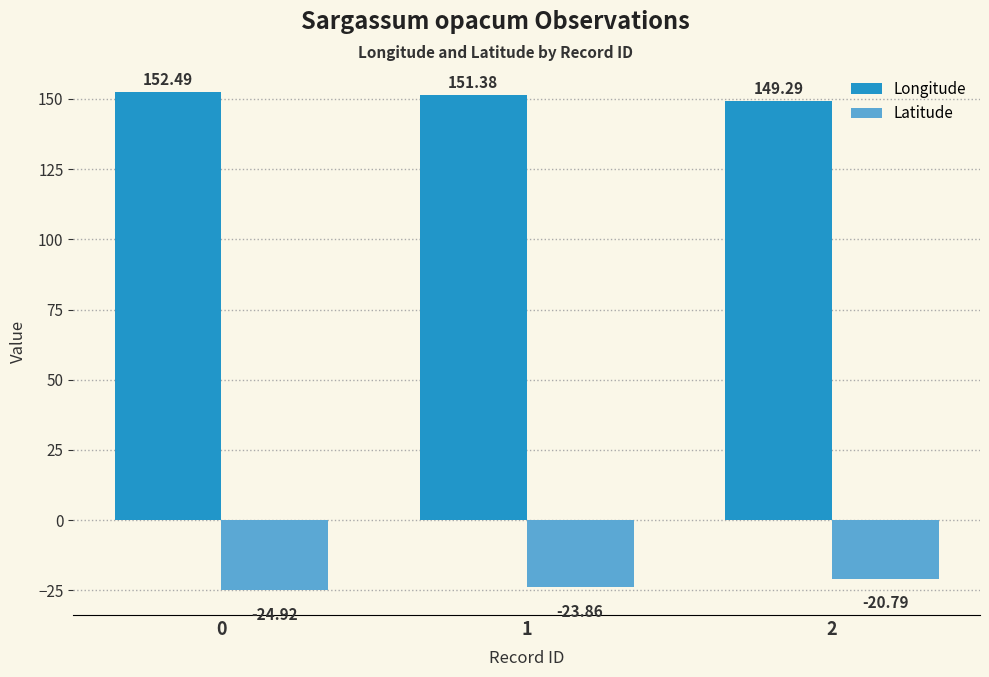

What is the value of the Longitude bar at the 3rd from the left?

149.3